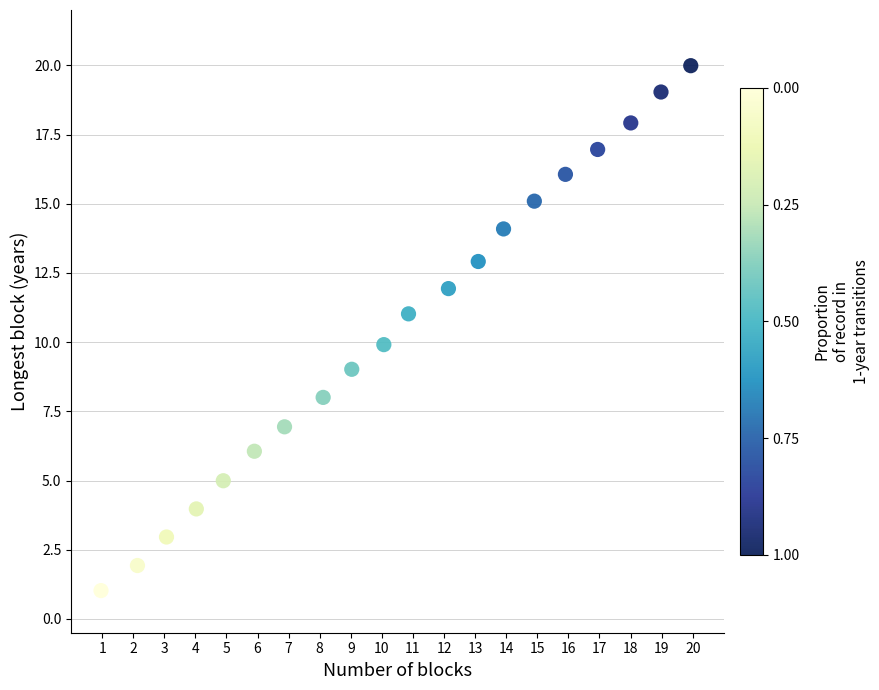

What is the range of X values (max minus min)?

19.0